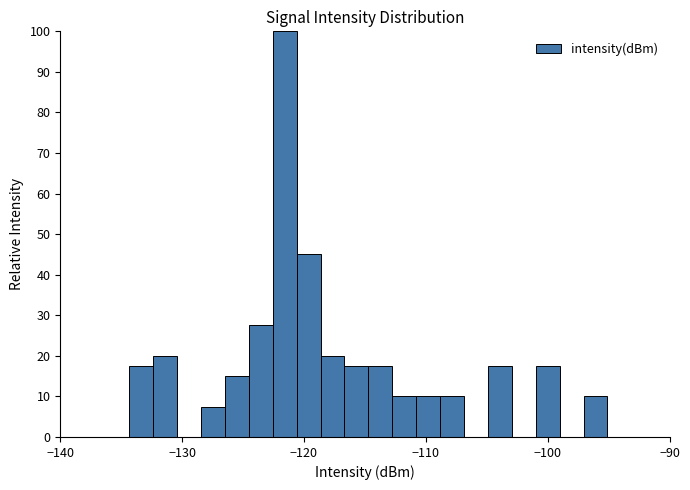

Around what value on the x-axis is the tallest bar? Give the approximate position of its centre, as read against the axis.

-122